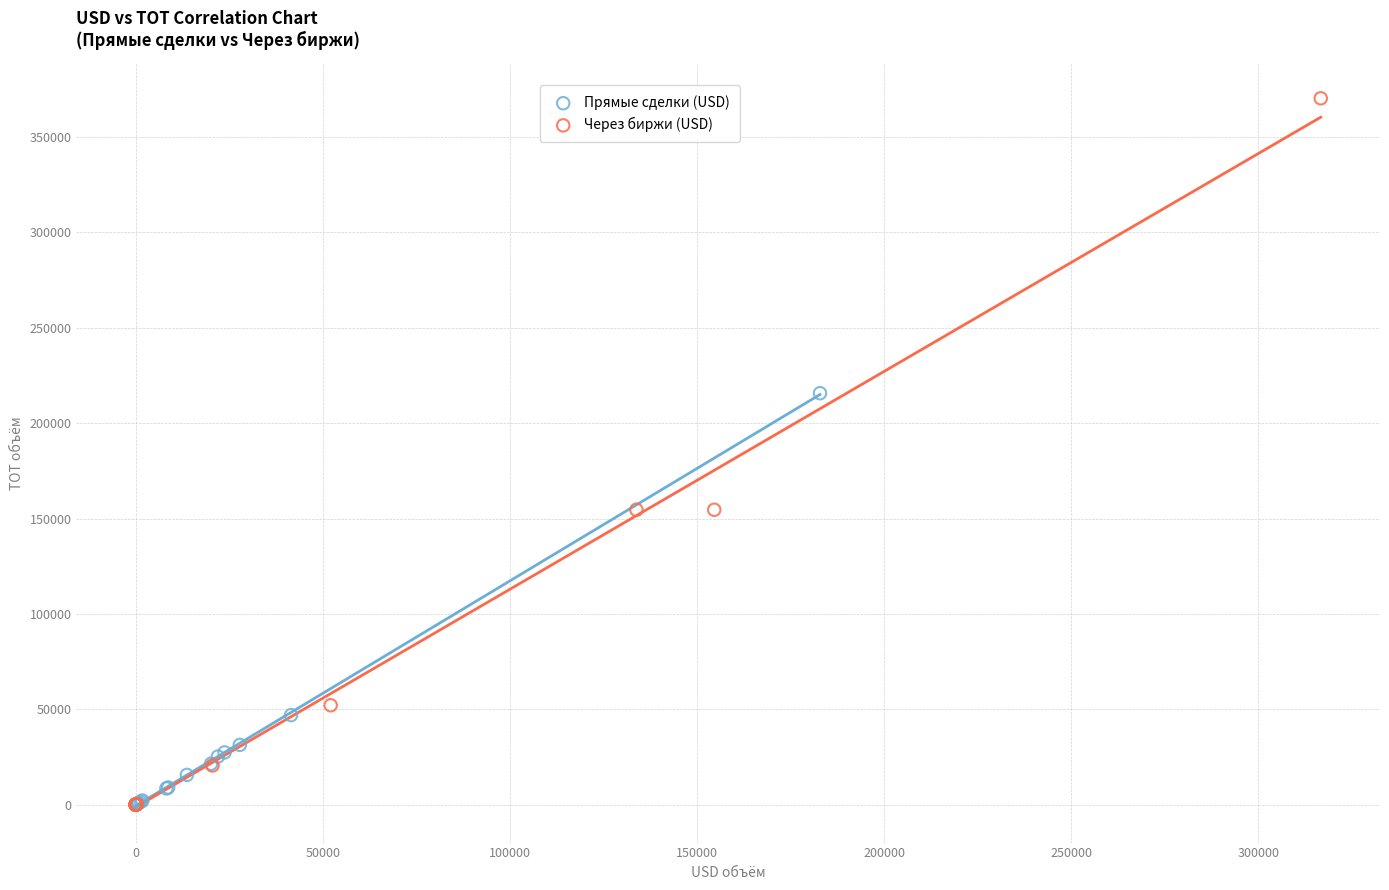

Which series has the largest Y range (max minus min)?

Через биржи (USD)